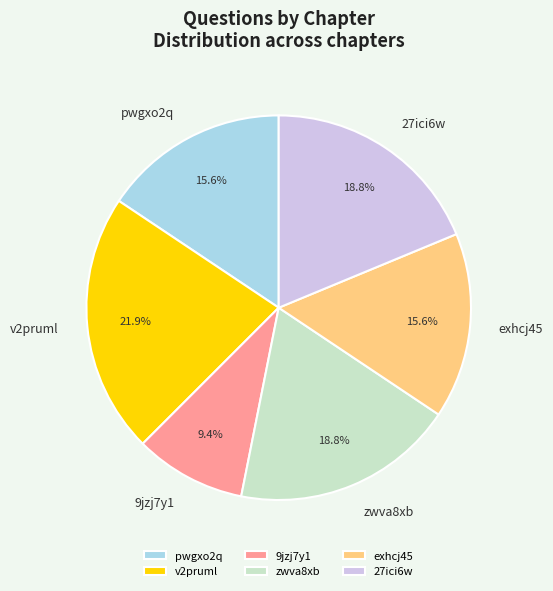

Count the number of slices in the pie.

6